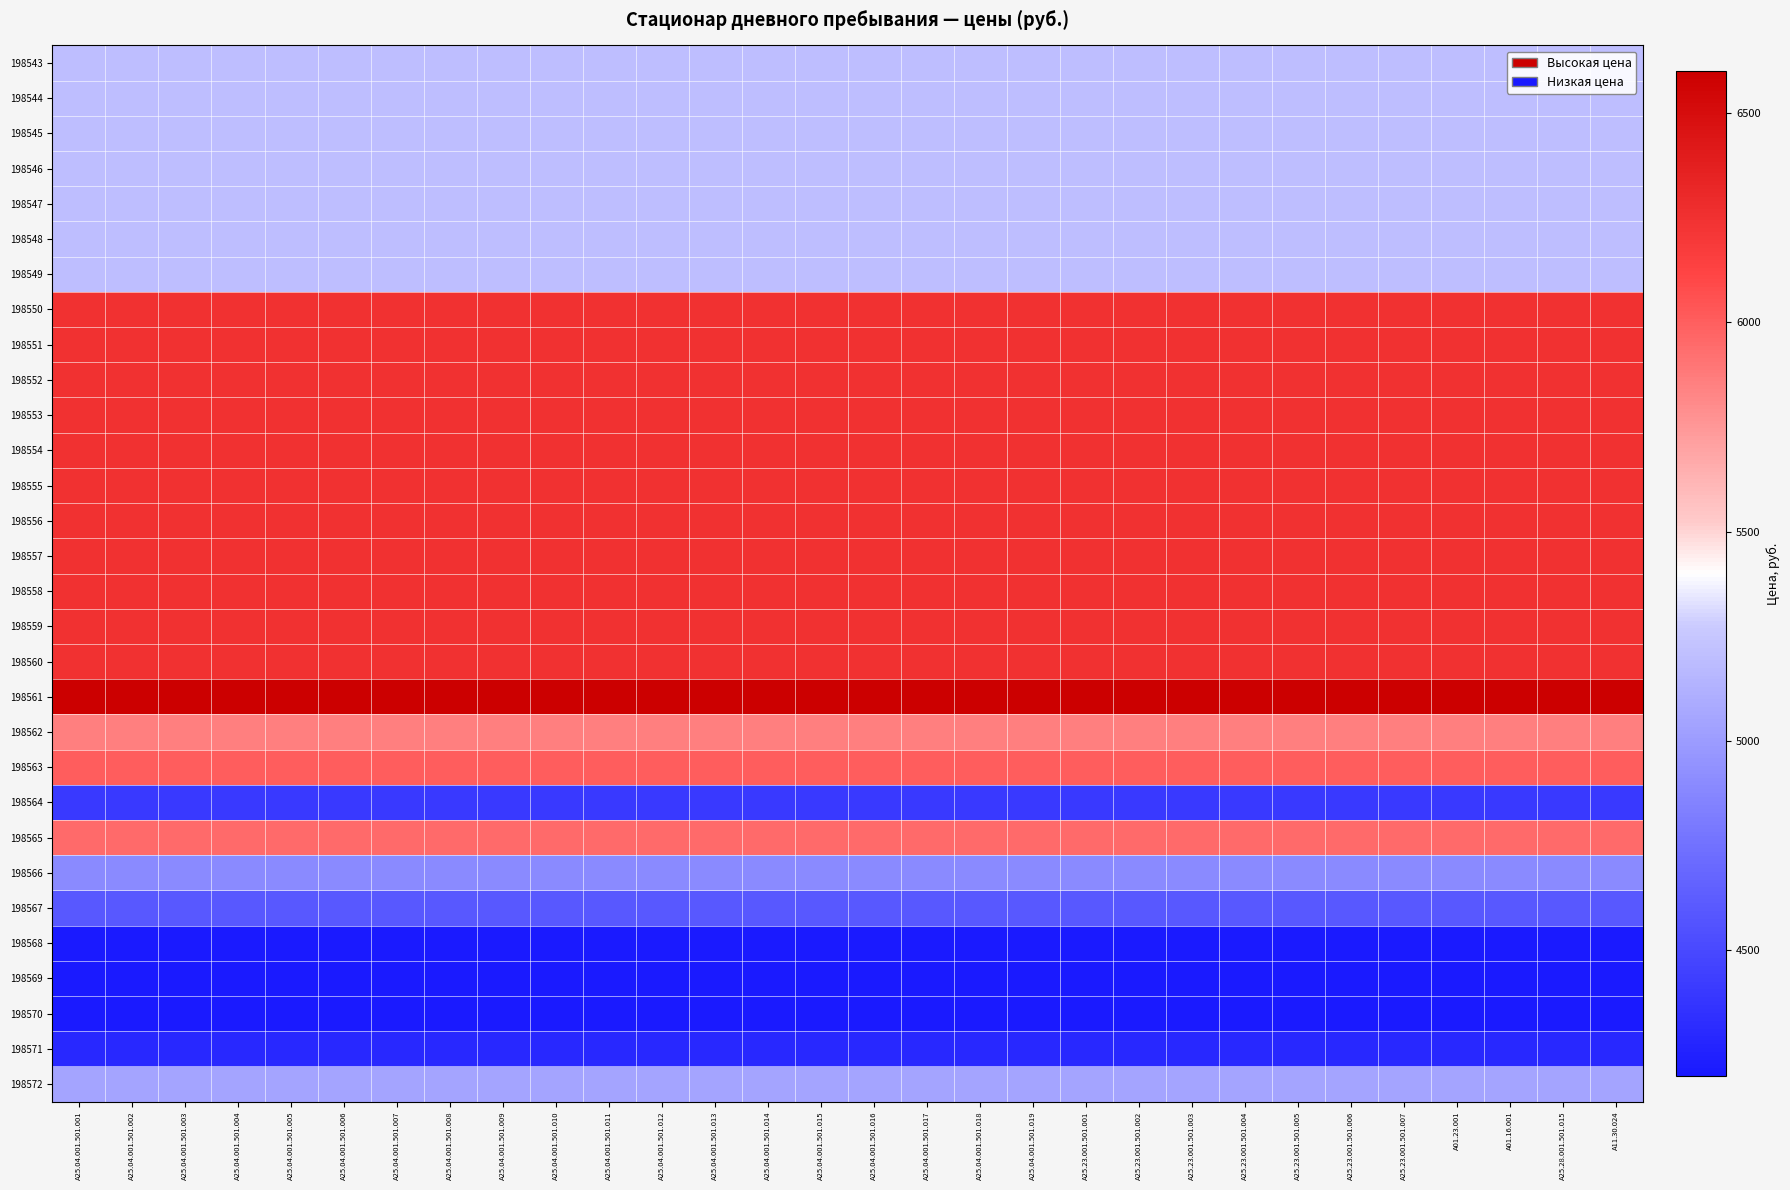

Reading left to right, extract all data points from this chart.

198543: A25.04.001.501.001=5200	A25.04.001.501.002=5200	A25.04.001.501.003=5200	A25.04.001.501.004=5200	A25.04.001.501.005=5200	A25.04.001.501.006=5200	A25.04.001.501.007=5200	A25.04.001.501.008=5200	A25.04.001.501.009=5200	A25.04.001.501.010=5200	A25.04.001.501.011=5200	A25.04.001.501.012=5200	A25.04.001.501.013=5200	A25.04.001.501.014=5200	A25.04.001.501.015=5200	A25.04.001.501.016=5200	A25.04.001.501.017=5200	A25.04.001.501.018=5200	A25.04.001.501.019=5200	A25.23.001.501.001=5200	A25.23.001.501.002=5200	A25.23.001.501.003=5200	A25.23.001.501.004=5200	A25.23.001.501.005=5200	A25.23.001.501.006=5200	A25.23.001.501.007=5200	A01.23.001=5200	A01.16.001=5200	A25.28.001.501.015=5200	А11.30.024=5200
198544: A25.04.001.501.001=5200	A25.04.001.501.002=5200	A25.04.001.501.003=5200	A25.04.001.501.004=5200	A25.04.001.501.005=5200	A25.04.001.501.006=5200	A25.04.001.501.007=5200	A25.04.001.501.008=5200	A25.04.001.501.009=5200	A25.04.001.501.010=5200	A25.04.001.501.011=5200	A25.04.001.501.012=5200	A25.04.001.501.013=5200	A25.04.001.501.014=5200	A25.04.001.501.015=5200	A25.04.001.501.016=5200	A25.04.001.501.017=5200	A25.04.001.501.018=5200	A25.04.001.501.019=5200	A25.23.001.501.001=5200	A25.23.001.501.002=5200	A25.23.001.501.003=5200	A25.23.001.501.004=5200	A25.23.001.501.005=5200	A25.23.001.501.006=5200	A25.23.001.501.007=5200	A01.23.001=5200	A01.16.001=5200	A25.28.001.501.015=5200	А11.30.024=5200
198545: A25.04.001.501.001=5200	A25.04.001.501.002=5200	A25.04.001.501.003=5200	A25.04.001.501.004=5200	A25.04.001.501.005=5200	A25.04.001.501.006=5200	A25.04.001.501.007=5200	A25.04.001.501.008=5200	A25.04.001.501.009=5200	A25.04.001.501.010=5200	A25.04.001.501.011=5200	A25.04.001.501.012=5200	A25.04.001.501.013=5200	A25.04.001.501.014=5200	A25.04.001.501.015=5200	A25.04.001.501.016=5200	A25.04.001.501.017=5200	A25.04.001.501.018=5200	A25.04.001.501.019=5200	A25.23.001.501.001=5200	A25.23.001.501.002=5200	A25.23.001.501.003=5200	A25.23.001.501.004=5200	A25.23.001.501.005=5200	A25.23.001.501.006=5200	A25.23.001.501.007=5200	A01.23.001=5200	A01.16.001=5200	A25.28.001.501.015=5200	А11.30.024=5200
198546: A25.04.001.501.001=5200	A25.04.001.501.002=5200	A25.04.001.501.003=5200	A25.04.001.501.004=5200	A25.04.001.501.005=5200	A25.04.001.501.006=5200	A25.04.001.501.007=5200	A25.04.001.501.008=5200	A25.04.001.501.009=5200	A25.04.001.501.010=5200	A25.04.001.501.011=5200	A25.04.001.501.012=5200	A25.04.001.501.013=5200	A25.04.001.501.014=5200	A25.04.001.501.015=5200	A25.04.001.501.016=5200	A25.04.001.501.017=5200	A25.04.001.501.018=5200	A25.04.001.501.019=5200	A25.23.001.501.001=5200	A25.23.001.501.002=5200	A25.23.001.501.003=5200	A25.23.001.501.004=5200	A25.23.001.501.005=5200	A25.23.001.501.006=5200	A25.23.001.501.007=5200	A01.23.001=5200	A01.16.001=5200	A25.28.001.501.015=5200	А11.30.024=5200
198547: A25.04.001.501.001=5200	A25.04.001.501.002=5200	A25.04.001.501.003=5200	A25.04.001.501.004=5200	A25.04.001.501.005=5200	A25.04.001.501.006=5200	A25.04.001.501.007=5200	A25.04.001.501.008=5200	A25.04.001.501.009=5200	A25.04.001.501.010=5200	A25.04.001.501.011=5200	A25.04.001.501.012=5200	A25.04.001.501.013=5200	A25.04.001.501.014=5200	A25.04.001.501.015=5200	A25.04.001.501.016=5200	A25.04.001.501.017=5200	A25.04.001.501.018=5200	A25.04.001.501.019=5200	A25.23.001.501.001=5200	A25.23.001.501.002=5200	A25.23.001.501.003=5200	A25.23.001.501.004=5200	A25.23.001.501.005=5200	A25.23.001.501.006=5200	A25.23.001.501.007=5200	A01.23.001=5200	A01.16.001=5200	A25.28.001.501.015=5200	А11.30.024=5200
198548: A25.04.001.501.001=5200	A25.04.001.501.002=5200	A25.04.001.501.003=5200	A25.04.001.501.004=5200	A25.04.001.501.005=5200	A25.04.001.501.006=5200	A25.04.001.501.007=5200	A25.04.001.501.008=5200	A25.04.001.501.009=5200	A25.04.001.501.010=5200	A25.04.001.501.011=5200	A25.04.001.501.012=5200	A25.04.001.501.013=5200	A25.04.001.501.014=5200	A25.04.001.501.015=5200	A25.04.001.501.016=5200	A25.04.001.501.017=5200	A25.04.001.501.018=5200	A25.04.001.501.019=5200	A25.23.001.501.001=5200	A25.23.001.501.002=5200	A25.23.001.501.003=5200	A25.23.001.501.004=5200	A25.23.001.501.005=5200	A25.23.001.501.006=5200	A25.23.001.501.007=5200	A01.23.001=5200	A01.16.001=5200	A25.28.001.501.015=5200	А11.30.024=5200
198549: A25.04.001.501.001=5200	A25.04.001.501.002=5200	A25.04.001.501.003=5200	A25.04.001.501.004=5200	A25.04.001.501.005=5200	A25.04.001.501.006=5200	A25.04.001.501.007=5200	A25.04.001.501.008=5200	A25.04.001.501.009=5200	A25.04.001.501.010=5200	A25.04.001.501.011=5200	A25.04.001.501.012=5200	A25.04.001.501.013=5200	A25.04.001.501.014=5200	A25.04.001.501.015=5200	A25.04.001.501.016=5200	A25.04.001.501.017=5200	A25.04.001.501.018=5200	A25.04.001.501.019=5200	A25.23.001.501.001=5200	A25.23.001.501.002=5200	A25.23.001.501.003=5200	A25.23.001.501.004=5200	A25.23.001.501.005=5200	A25.23.001.501.006=5200	A25.23.001.501.007=5200	A01.23.001=5200	A01.16.001=5200	A25.28.001.501.015=5200	А11.30.024=5200
198550: A25.04.001.501.001=6250	A25.04.001.501.002=6250	A25.04.001.501.003=6250	A25.04.001.501.004=6250	A25.04.001.501.005=6250	A25.04.001.501.006=6250	A25.04.001.501.007=6250	A25.04.001.501.008=6250	A25.04.001.501.009=6250	A25.04.001.501.010=6250	A25.04.001.501.011=6250	A25.04.001.501.012=6250	A25.04.001.501.013=6250	A25.04.001.501.014=6250	A25.04.001.501.015=6250	A25.04.001.501.016=6250	A25.04.001.501.017=6250	A25.04.001.501.018=6250	A25.04.001.501.019=6250	A25.23.001.501.001=6250	A25.23.001.501.002=6250	A25.23.001.501.003=6250	A25.23.001.501.004=6250	A25.23.001.501.005=6250	A25.23.001.501.006=6250	A25.23.001.501.007=6250	A01.23.001=6250	A01.16.001=6250	A25.28.001.501.015=6250	А11.30.024=6250
198551: A25.04.001.501.001=6250	A25.04.001.501.002=6250	A25.04.001.501.003=6250	A25.04.001.501.004=6250	A25.04.001.501.005=6250	A25.04.001.501.006=6250	A25.04.001.501.007=6250	A25.04.001.501.008=6250	A25.04.001.501.009=6250	A25.04.001.501.010=6250	A25.04.001.501.011=6250	A25.04.001.501.012=6250	A25.04.001.501.013=6250	A25.04.001.501.014=6250	A25.04.001.501.015=6250	A25.04.001.501.016=6250	A25.04.001.501.017=6250	A25.04.001.501.018=6250	A25.04.001.501.019=6250	A25.23.001.501.001=6250	A25.23.001.501.002=6250	A25.23.001.501.003=6250	A25.23.001.501.004=6250	A25.23.001.501.005=6250	A25.23.001.501.006=6250	A25.23.001.501.007=6250	A01.23.001=6250	A01.16.001=6250	A25.28.001.501.015=6250	А11.30.024=6250
198552: A25.04.001.501.001=6250	A25.04.001.501.002=6250	A25.04.001.501.003=6250	A25.04.001.501.004=6250	A25.04.001.501.005=6250	A25.04.001.501.006=6250	A25.04.001.501.007=6250	A25.04.001.501.008=6250	A25.04.001.501.009=6250	A25.04.001.501.010=6250	A25.04.001.501.011=6250	A25.04.001.501.012=6250	A25.04.001.501.013=6250	A25.04.001.501.014=6250	A25.04.001.501.015=6250	A25.04.001.501.016=6250	A25.04.001.501.017=6250	A25.04.001.501.018=6250	A25.04.001.501.019=6250	A25.23.001.501.001=6250	A25.23.001.501.002=6250	A25.23.001.501.003=6250	A25.23.001.501.004=6250	A25.23.001.501.005=6250	A25.23.001.501.006=6250	A25.23.001.501.007=6250	A01.23.001=6250	A01.16.001=6250	A25.28.001.501.015=6250	А11.30.024=6250
198553: A25.04.001.501.001=6250	A25.04.001.501.002=6250	A25.04.001.501.003=6250	A25.04.001.501.004=6250	A25.04.001.501.005=6250	A25.04.001.501.006=6250	A25.04.001.501.007=6250	A25.04.001.501.008=6250	A25.04.001.501.009=6250	A25.04.001.501.010=6250	A25.04.001.501.011=6250	A25.04.001.501.012=6250	A25.04.001.501.013=6250	A25.04.001.501.014=6250	A25.04.001.501.015=6250	A25.04.001.501.016=6250	A25.04.001.501.017=6250	A25.04.001.501.018=6250	A25.04.001.501.019=6250	A25.23.001.501.001=6250	A25.23.001.501.002=6250	A25.23.001.501.003=6250	A25.23.001.501.004=6250	A25.23.001.501.005=6250	A25.23.001.501.006=6250	A25.23.001.501.007=6250	A01.23.001=6250	A01.16.001=6250	A25.28.001.501.015=6250	А11.30.024=6250
198554: A25.04.001.501.001=6250	A25.04.001.501.002=6250	A25.04.001.501.003=6250	A25.04.001.501.004=6250	A25.04.001.501.005=6250	A25.04.001.501.006=6250	A25.04.001.501.007=6250	A25.04.001.501.008=6250	A25.04.001.501.009=6250	A25.04.001.501.010=6250	A25.04.001.501.011=6250	A25.04.001.501.012=6250	A25.04.001.501.013=6250	A25.04.001.501.014=6250	A25.04.001.501.015=6250	A25.04.001.501.016=6250	A25.04.001.501.017=6250	A25.04.001.501.018=6250	A25.04.001.501.019=6250	A25.23.001.501.001=6250	A25.23.001.501.002=6250	A25.23.001.501.003=6250	A25.23.001.501.004=6250	A25.23.001.501.005=6250	A25.23.001.501.006=6250	A25.23.001.501.007=6250	A01.23.001=6250	A01.16.001=6250	A25.28.001.501.015=6250	А11.30.024=6250
198555: A25.04.001.501.001=6250	A25.04.001.501.002=6250	A25.04.001.501.003=6250	A25.04.001.501.004=6250	A25.04.001.501.005=6250	A25.04.001.501.006=6250	A25.04.001.501.007=6250	A25.04.001.501.008=6250	A25.04.001.501.009=6250	A25.04.001.501.010=6250	A25.04.001.501.011=6250	A25.04.001.501.012=6250	A25.04.001.501.013=6250	A25.04.001.501.014=6250	A25.04.001.501.015=6250	A25.04.001.501.016=6250	A25.04.001.501.017=6250	A25.04.001.501.018=6250	A25.04.001.501.019=6250	A25.23.001.501.001=6250	A25.23.001.501.002=6250	A25.23.001.501.003=6250	A25.23.001.501.004=6250	A25.23.001.501.005=6250	A25.23.001.501.006=6250	A25.23.001.501.007=6250	A01.23.001=6250	A01.16.001=6250	A25.28.001.501.015=6250	А11.30.024=6250
198556: A25.04.001.501.001=6250	A25.04.001.501.002=6250	A25.04.001.501.003=6250	A25.04.001.501.004=6250	A25.04.001.501.005=6250	A25.04.001.501.006=6250	A25.04.001.501.007=6250	A25.04.001.501.008=6250	A25.04.001.501.009=6250	A25.04.001.501.010=6250	A25.04.001.501.011=6250	A25.04.001.501.012=6250	A25.04.001.501.013=6250	A25.04.001.501.014=6250	A25.04.001.501.015=6250	A25.04.001.501.016=6250	A25.04.001.501.017=6250	A25.04.001.501.018=6250	A25.04.001.501.019=6250	A25.23.001.501.001=6250	A25.23.001.501.002=6250	A25.23.001.501.003=6250	A25.23.001.501.004=6250	A25.23.001.501.005=6250	A25.23.001.501.006=6250	A25.23.001.501.007=6250	A01.23.001=6250	A01.16.001=6250	A25.28.001.501.015=6250	А11.30.024=6250
198557: A25.04.001.501.001=6250	A25.04.001.501.002=6250	A25.04.001.501.003=6250	A25.04.001.501.004=6250	A25.04.001.501.005=6250	A25.04.001.501.006=6250	A25.04.001.501.007=6250	A25.04.001.501.008=6250	A25.04.001.501.009=6250	A25.04.001.501.010=6250	A25.04.001.501.011=6250	A25.04.001.501.012=6250	A25.04.001.501.013=6250	A25.04.001.501.014=6250	A25.04.001.501.015=6250	A25.04.001.501.016=6250	A25.04.001.501.017=6250	A25.04.001.501.018=6250	A25.04.001.501.019=6250	A25.23.001.501.001=6250	A25.23.001.501.002=6250	A25.23.001.501.003=6250	A25.23.001.501.004=6250	A25.23.001.501.005=6250	A25.23.001.501.006=6250	A25.23.001.501.007=6250	A01.23.001=6250	A01.16.001=6250	A25.28.001.501.015=6250	А11.30.024=6250
198558: A25.04.001.501.001=6250	A25.04.001.501.002=6250	A25.04.001.501.003=6250	A25.04.001.501.004=6250	A25.04.001.501.005=6250	A25.04.001.501.006=6250	A25.04.001.501.007=6250	A25.04.001.501.008=6250	A25.04.001.501.009=6250	A25.04.001.501.010=6250	A25.04.001.501.011=6250	A25.04.001.501.012=6250	A25.04.001.501.013=6250	A25.04.001.501.014=6250	A25.04.001.501.015=6250	A25.04.001.501.016=6250	A25.04.001.501.017=6250	A25.04.001.501.018=6250	A25.04.001.501.019=6250	A25.23.001.501.001=6250	A25.23.001.501.002=6250	A25.23.001.501.003=6250	A25.23.001.501.004=6250	A25.23.001.501.005=6250	A25.23.001.501.006=6250	A25.23.001.501.007=6250	A01.23.001=6250	A01.16.001=6250	A25.28.001.501.015=6250	А11.30.024=6250
198559: A25.04.001.501.001=6250	A25.04.001.501.002=6250	A25.04.001.501.003=6250	A25.04.001.501.004=6250	A25.04.001.501.005=6250	A25.04.001.501.006=6250	A25.04.001.501.007=6250	A25.04.001.501.008=6250	A25.04.001.501.009=6250	A25.04.001.501.010=6250	A25.04.001.501.011=6250	A25.04.001.501.012=6250	A25.04.001.501.013=6250	A25.04.001.501.014=6250	A25.04.001.501.015=6250	A25.04.001.501.016=6250	A25.04.001.501.017=6250	A25.04.001.501.018=6250	A25.04.001.501.019=6250	A25.23.001.501.001=6250	A25.23.001.501.002=6250	A25.23.001.501.003=6250	A25.23.001.501.004=6250	A25.23.001.501.005=6250	A25.23.001.501.006=6250	A25.23.001.501.007=6250	A01.23.001=6250	A01.16.001=6250	A25.28.001.501.015=6250	А11.30.024=6250
198560: A25.04.001.501.001=6250	A25.04.001.501.002=6250	A25.04.001.501.003=6250	A25.04.001.501.004=6250	A25.04.001.501.005=6250	A25.04.001.501.006=6250	A25.04.001.501.007=6250	A25.04.001.501.008=6250	A25.04.001.501.009=6250	A25.04.001.501.010=6250	A25.04.001.501.011=6250	A25.04.001.501.012=6250	A25.04.001.501.013=6250	A25.04.001.501.014=6250	A25.04.001.501.015=6250	A25.04.001.501.016=6250	A25.04.001.501.017=6250	A25.04.001.501.018=6250	A25.04.001.501.019=6250	A25.23.001.501.001=6250	A25.23.001.501.002=6250	A25.23.001.501.003=6250	A25.23.001.501.004=6250	A25.23.001.501.005=6250	A25.23.001.501.006=6250	A25.23.001.501.007=6250	A01.23.001=6250	A01.16.001=6250	A25.28.001.501.015=6250	А11.30.024=6250
198561: A25.04.001.501.001=6600	A25.04.001.501.002=6600	A25.04.001.501.003=6600	A25.04.001.501.004=6600	A25.04.001.501.005=6600	A25.04.001.501.006=6600	A25.04.001.501.007=6600	A25.04.001.501.008=6600	A25.04.001.501.009=6600	A25.04.001.501.010=6600	A25.04.001.501.011=6600	A25.04.001.501.012=6600	A25.04.001.501.013=6600	A25.04.001.501.014=6600	A25.04.001.501.015=6600	A25.04.001.501.016=6600	A25.04.001.501.017=6600	A25.04.001.501.018=6600	A25.04.001.501.019=6600	A25.23.001.501.001=6600	A25.23.001.501.002=6600	A25.23.001.501.003=6600	A25.23.001.501.004=6600	A25.23.001.501.005=6600	A25.23.001.501.006=6600	A25.23.001.501.007=6600	A01.23.001=6600	A01.16.001=6600	A25.28.001.501.015=6600	А11.30.024=6600
198562: A25.04.001.501.001=5850	A25.04.001.501.002=5850	A25.04.001.501.003=5850	A25.04.001.501.004=5850	A25.04.001.501.005=5850	A25.04.001.501.006=5850	A25.04.001.501.007=5850	A25.04.001.501.008=5850	A25.04.001.501.009=5850	A25.04.001.501.010=5850	A25.04.001.501.011=5850	A25.04.001.501.012=5850	A25.04.001.501.013=5850	A25.04.001.501.014=5850	A25.04.001.501.015=5850	A25.04.001.501.016=5850	A25.04.001.501.017=5850	A25.04.001.501.018=5850	A25.04.001.501.019=5850	A25.23.001.501.001=5850	A25.23.001.501.002=5850	A25.23.001.501.003=5850	A25.23.001.501.004=5850	A25.23.001.501.005=5850	A25.23.001.501.006=5850	A25.23.001.501.007=5850	A01.23.001=5850	A01.16.001=5850	A25.28.001.501.015=5850	А11.30.024=5850
198563: A25.04.001.501.001=6000	A25.04.001.501.002=6000	A25.04.001.501.003=6000	A25.04.001.501.004=6000	A25.04.001.501.005=6000	A25.04.001.501.006=6000	A25.04.001.501.007=6000	A25.04.001.501.008=6000	A25.04.001.501.009=6000	A25.04.001.501.010=6000	A25.04.001.501.011=6000	A25.04.001.501.012=6000	A25.04.001.501.013=6000	A25.04.001.501.014=6000	A25.04.001.501.015=6000	A25.04.001.501.016=6000	A25.04.001.501.017=6000	A25.04.001.501.018=6000	A25.04.001.501.019=6000	A25.23.001.501.001=6000	A25.23.001.501.002=6000	A25.23.001.501.003=6000	A25.23.001.501.004=6000	A25.23.001.501.005=6000	A25.23.001.501.006=6000	A25.23.001.501.007=6000	A01.23.001=6000	A01.16.001=6000	A25.28.001.501.015=6000	А11.30.024=6000
198564: A25.04.001.501.001=4400	A25.04.001.501.002=4400	A25.04.001.501.003=4400	A25.04.001.501.004=4400	A25.04.001.501.005=4400	A25.04.001.501.006=4400	A25.04.001.501.007=4400	A25.04.001.501.008=4400	A25.04.001.501.009=4400	A25.04.001.501.010=4400	A25.04.001.501.011=4400	A25.04.001.501.012=4400	A25.04.001.501.013=4400	A25.04.001.501.014=4400	A25.04.001.501.015=4400	A25.04.001.501.016=4400	A25.04.001.501.017=4400	A25.04.001.501.018=4400	A25.04.001.501.019=4400	A25.23.001.501.001=4400	A25.23.001.501.002=4400	A25.23.001.501.003=4400	A25.23.001.501.004=4400	A25.23.001.501.005=4400	A25.23.001.501.006=4400	A25.23.001.501.007=4400	A01.23.001=4400	A01.16.001=4400	A25.28.001.501.015=4400	А11.30.024=4400
198565: A25.04.001.501.001=5950	A25.04.001.501.002=5950	A25.04.001.501.003=5950	A25.04.001.501.004=5950	A25.04.001.501.005=5950	A25.04.001.501.006=5950	A25.04.001.501.007=5950	A25.04.001.501.008=5950	A25.04.001.501.009=5950	A25.04.001.501.010=5950	A25.04.001.501.011=5950	A25.04.001.501.012=5950	A25.04.001.501.013=5950	A25.04.001.501.014=5950	A25.04.001.501.015=5950	A25.04.001.501.016=5950	A25.04.001.501.017=5950	A25.04.001.501.018=5950	A25.04.001.501.019=5950	A25.23.001.501.001=5950	A25.23.001.501.002=5950	A25.23.001.501.003=5950	A25.23.001.501.004=5950	A25.23.001.501.005=5950	A25.23.001.501.006=5950	A25.23.001.501.007=5950	A01.23.001=5950	A01.16.001=5950	A25.28.001.501.015=5950	А11.30.024=5950
198566: A25.04.001.501.001=4900	A25.04.001.501.002=4900	A25.04.001.501.003=4900	A25.04.001.501.004=4900	A25.04.001.501.005=4900	A25.04.001.501.006=4900	A25.04.001.501.007=4900	A25.04.001.501.008=4900	A25.04.001.501.009=4900	A25.04.001.501.010=4900	A25.04.001.501.011=4900	A25.04.001.501.012=4900	A25.04.001.501.013=4900	A25.04.001.501.014=4900	A25.04.001.501.015=4900	A25.04.001.501.016=4900	A25.04.001.501.017=4900	A25.04.001.501.018=4900	A25.04.001.501.019=4900	A25.23.001.501.001=4900	A25.23.001.501.002=4900	A25.23.001.501.003=4900	A25.23.001.501.004=4900	A25.23.001.501.005=4900	A25.23.001.501.006=4900	A25.23.001.501.007=4900	A01.23.001=4900	A01.16.001=4900	A25.28.001.501.015=4900	А11.30.024=4900
198567: A25.04.001.501.001=4600	A25.04.001.501.002=4600	A25.04.001.501.003=4600	A25.04.001.501.004=4600	A25.04.001.501.005=4600	A25.04.001.501.006=4600	A25.04.001.501.007=4600	A25.04.001.501.008=4600	A25.04.001.501.009=4600	A25.04.001.501.010=4600	A25.04.001.501.011=4600	A25.04.001.501.012=4600	A25.04.001.501.013=4600	A25.04.001.501.014=4600	A25.04.001.501.015=4600	A25.04.001.501.016=4600	A25.04.001.501.017=4600	A25.04.001.501.018=4600	A25.04.001.501.019=4600	A25.23.001.501.001=4600	A25.23.001.501.002=4600	A25.23.001.501.003=4600	A25.23.001.501.004=4600	A25.23.001.501.005=4600	A25.23.001.501.006=4600	A25.23.001.501.007=4600	A01.23.001=4600	A01.16.001=4600	A25.28.001.501.015=4600	А11.30.024=4600
198568: A25.04.001.501.001=4200	A25.04.001.501.002=4200	A25.04.001.501.003=4200	A25.04.001.501.004=4200	A25.04.001.501.005=4200	A25.04.001.501.006=4200	A25.04.001.501.007=4200	A25.04.001.501.008=4200	A25.04.001.501.009=4200	A25.04.001.501.010=4200	A25.04.001.501.011=4200	A25.04.001.501.012=4200	A25.04.001.501.013=4200	A25.04.001.501.014=4200	A25.04.001.501.015=4200	A25.04.001.501.016=4200	A25.04.001.501.017=4200	A25.04.001.501.018=4200	A25.04.001.501.019=4200	A25.23.001.501.001=4200	A25.23.001.501.002=4200	A25.23.001.501.003=4200	A25.23.001.501.004=4200	A25.23.001.501.005=4200	A25.23.001.501.006=4200	A25.23.001.501.007=4200	A01.23.001=4200	A01.16.001=4200	A25.28.001.501.015=4200	А11.30.024=4200
198569: A25.04.001.501.001=4200	A25.04.001.501.002=4200	A25.04.001.501.003=4200	A25.04.001.501.004=4200	A25.04.001.501.005=4200	A25.04.001.501.006=4200	A25.04.001.501.007=4200	A25.04.001.501.008=4200	A25.04.001.501.009=4200	A25.04.001.501.010=4200	A25.04.001.501.011=4200	A25.04.001.501.012=4200	A25.04.001.501.013=4200	A25.04.001.501.014=4200	A25.04.001.501.015=4200	A25.04.001.501.016=4200	A25.04.001.501.017=4200	A25.04.001.501.018=4200	A25.04.001.501.019=4200	A25.23.001.501.001=4200	A25.23.001.501.002=4200	A25.23.001.501.003=4200	A25.23.001.501.004=4200	A25.23.001.501.005=4200	A25.23.001.501.006=4200	A25.23.001.501.007=4200	A01.23.001=4200	A01.16.001=4200	A25.28.001.501.015=4200	А11.30.024=4200
198570: A25.04.001.501.001=4200	A25.04.001.501.002=4200	A25.04.001.501.003=4200	A25.04.001.501.004=4200	A25.04.001.501.005=4200	A25.04.001.501.006=4200	A25.04.001.501.007=4200	A25.04.001.501.008=4200	A25.04.001.501.009=4200	A25.04.001.501.010=4200	A25.04.001.501.011=4200	A25.04.001.501.012=4200	A25.04.001.501.013=4200	A25.04.001.501.014=4200	A25.04.001.501.015=4200	A25.04.001.501.016=4200	A25.04.001.501.017=4200	A25.04.001.501.018=4200	A25.04.001.501.019=4200	A25.23.001.501.001=4200	A25.23.001.501.002=4200	A25.23.001.501.003=4200	A25.23.001.501.004=4200	A25.23.001.501.005=4200	A25.23.001.501.006=4200	A25.23.001.501.007=4200	A01.23.001=4200	A01.16.001=4200	A25.28.001.501.015=4200	А11.30.024=4200
198571: A25.04.001.501.001=4300	A25.04.001.501.002=4300	A25.04.001.501.003=4300	A25.04.001.501.004=4300	A25.04.001.501.005=4300	A25.04.001.501.006=4300	A25.04.001.501.007=4300	A25.04.001.501.008=4300	A25.04.001.501.009=4300	A25.04.001.501.010=4300	A25.04.001.501.011=4300	A25.04.001.501.012=4300	A25.04.001.501.013=4300	A25.04.001.501.014=4300	A25.04.001.501.015=4300	A25.04.001.501.016=4300	A25.04.001.501.017=4300	A25.04.001.501.018=4300	A25.04.001.501.019=4300	A25.23.001.501.001=4300	A25.23.001.501.002=4300	A25.23.001.501.003=4300	A25.23.001.501.004=4300	A25.23.001.501.005=4300	A25.23.001.501.006=4300	A25.23.001.501.007=4300	A01.23.001=4300	A01.16.001=4300	A25.28.001.501.015=4300	А11.30.024=4300
198572: A25.04.001.501.001=5050	A25.04.001.501.002=5050	A25.04.001.501.003=5050	A25.04.001.501.004=5050	A25.04.001.501.005=5050	A25.04.001.501.006=5050	A25.04.001.501.007=5050	A25.04.001.501.008=5050	A25.04.001.501.009=5050	A25.04.001.501.010=5050	A25.04.001.501.011=5050	A25.04.001.501.012=5050	A25.04.001.501.013=5050	A25.04.001.501.014=5050	A25.04.001.501.015=5050	A25.04.001.501.016=5050	A25.04.001.501.017=5050	A25.04.001.501.018=5050	A25.04.001.501.019=5050	A25.23.001.501.001=5050	A25.23.001.501.002=5050	A25.23.001.501.003=5050	A25.23.001.501.004=5050	A25.23.001.501.005=5050	A25.23.001.501.006=5050	A25.23.001.501.007=5050	A01.23.001=5050	A01.16.001=5050	A25.28.001.501.015=5050	А11.30.024=5050